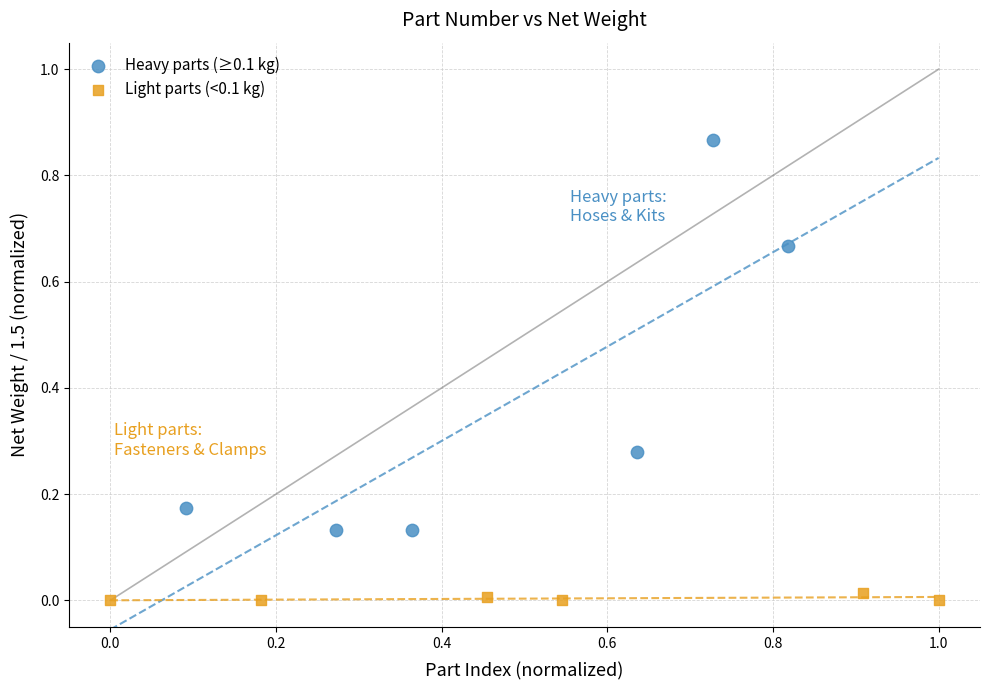

Which series has the widest spread of Y values?

Heavy parts (≥0.1 kg)